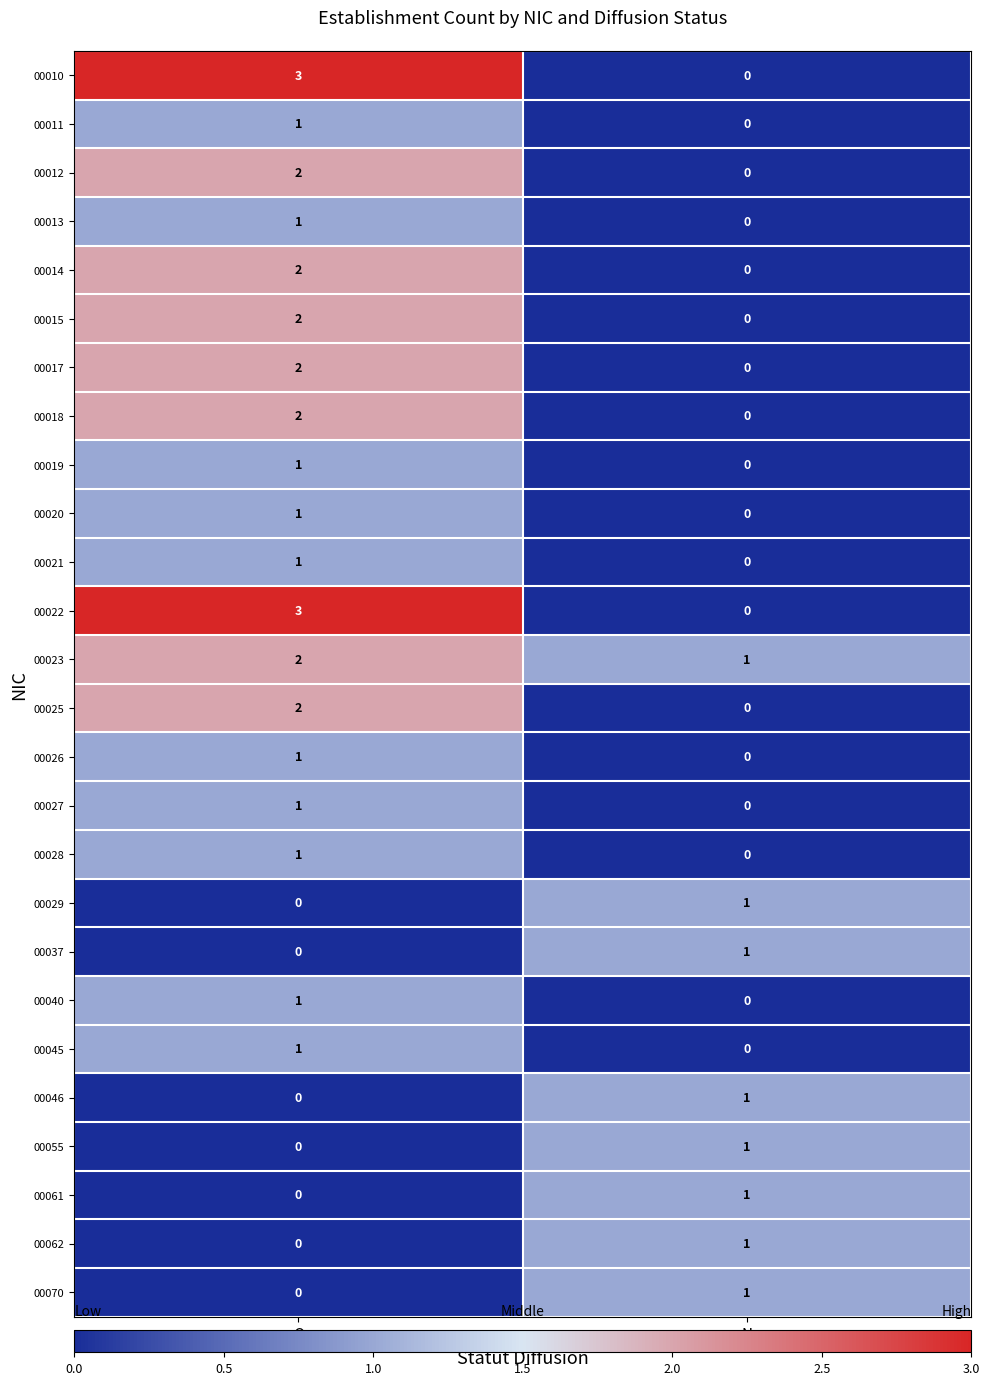

What is the maximum value shown in the chart?

3